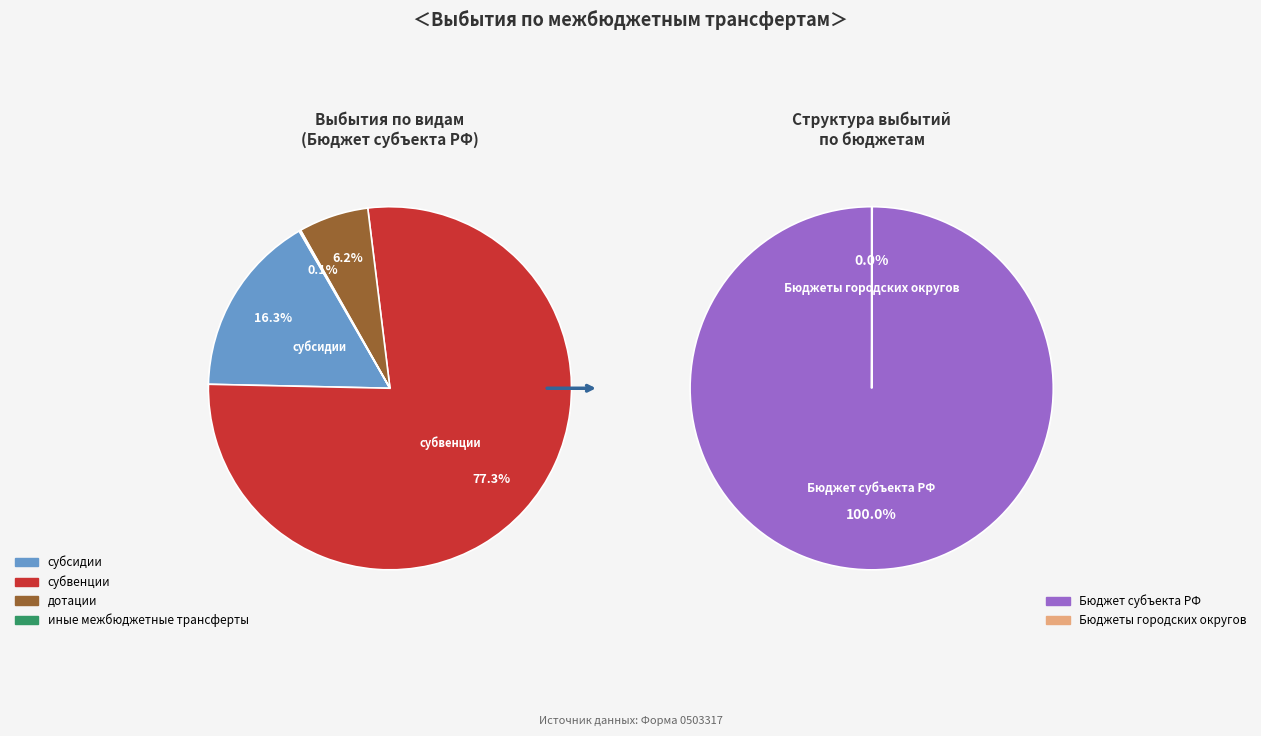

Does субвенции account for over 50% of the chart?

Yes